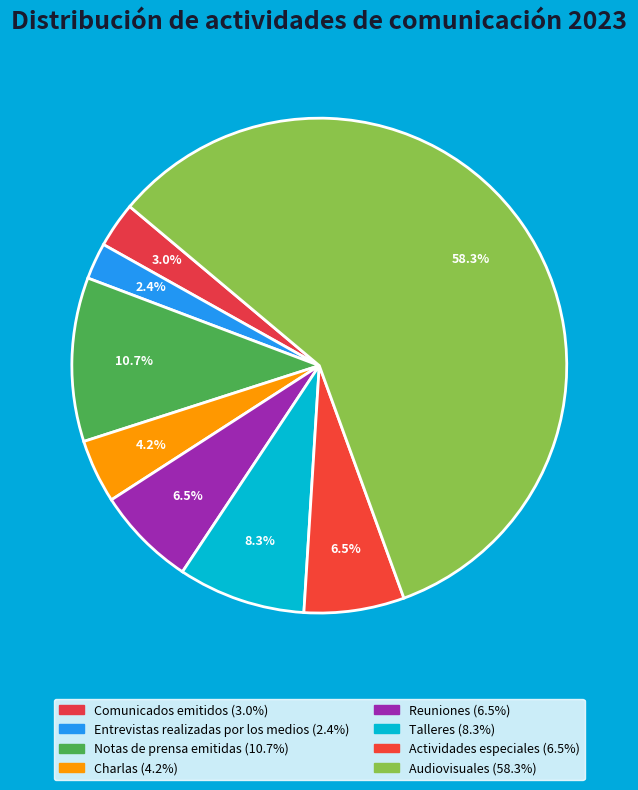

What is the change in value from Entrevistas realizadas por los medios to Audiovisuales?

+94